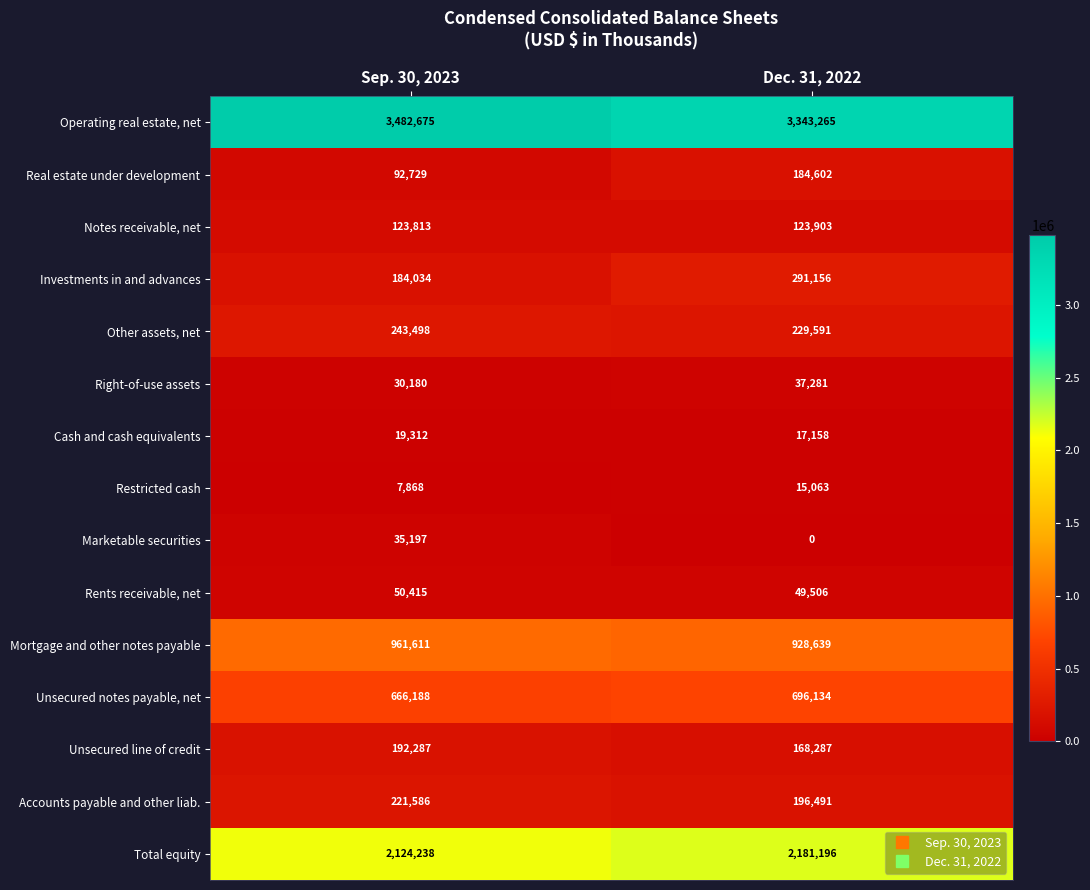

Which series has the largest range (max minus min)?

Operating real estate, net